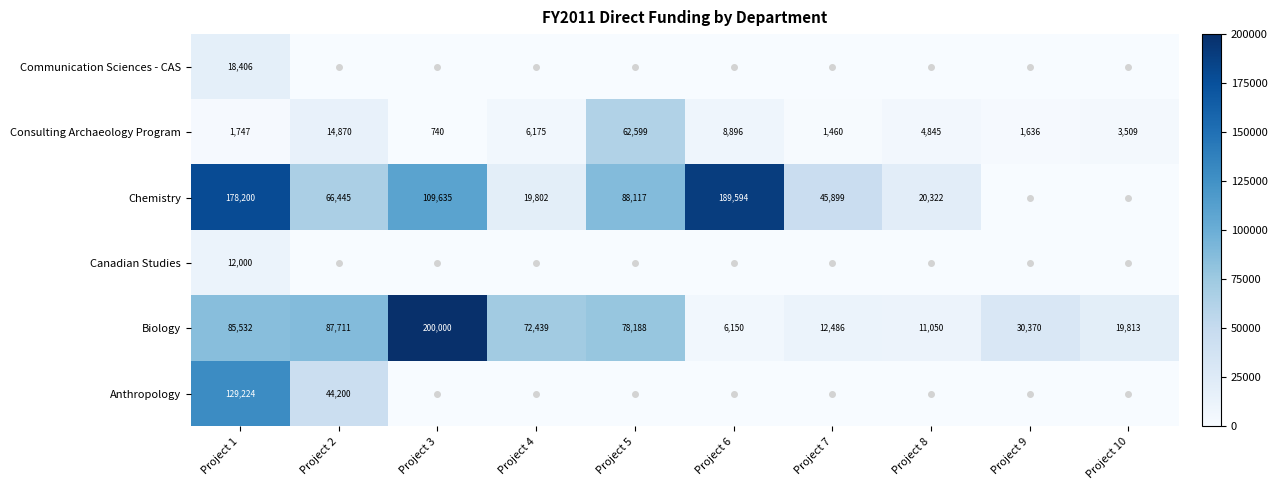

Rank the series at Project 1 from lowest to highest value.

Consulting Archaeology Program, Canadian Studies, Communication Sciences - CAS, Biology, Anthropology, Chemistry